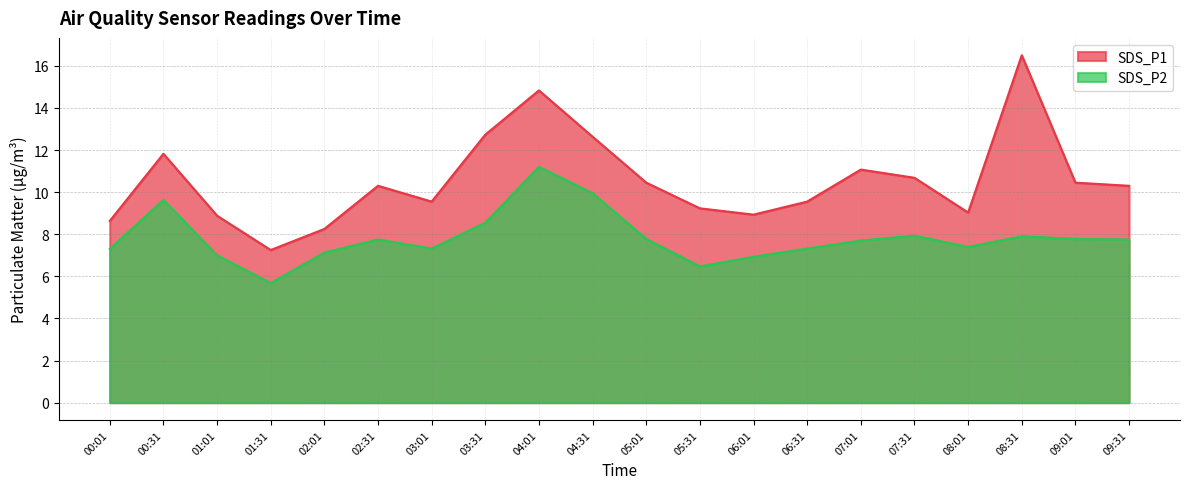

True or false: SDS_P1 and SDS_P2 intersect in this chart.

False